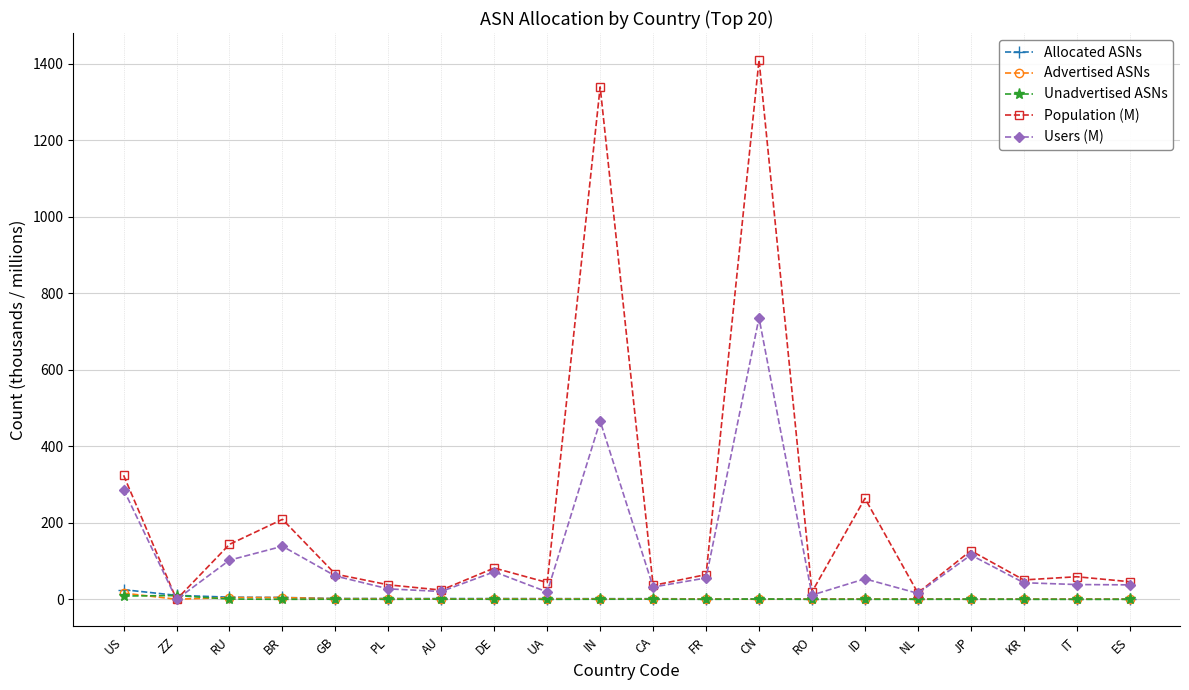

What is the value of the Advertised ASNs point at the 10th from the left?

1.4